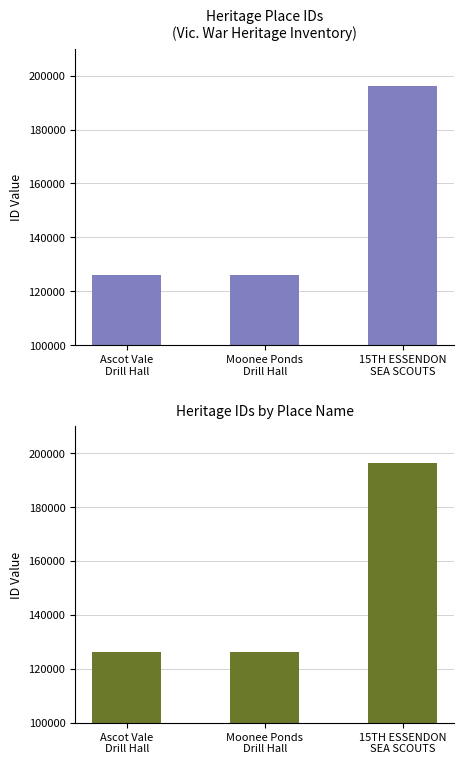

What is the sum of the values at Ascot Vale
Drill Hall and Moonee Ponds
Drill Hall?

252395